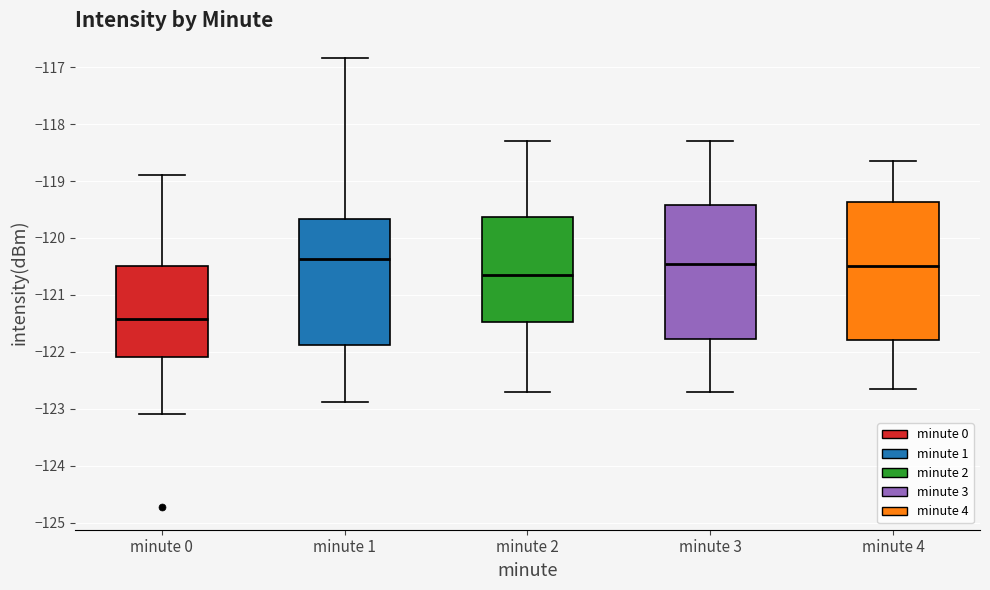

Reading left to right, read every box against the y-axis: the position of its median line, the range the box covers, and the ends of its whiskers. The values are not printed on the chart, so give them approximately, as read against the axis.

minute 0: median -121.4, box -122.1 to -120.5, whiskers -123.1 to -118.9
minute 1: median -120.4, box -121.9 to -119.7, whiskers -122.9 to -116.8
minute 2: median -120.6, box -121.5 to -119.6, whiskers -122.7 to -118.3
minute 3: median -120.4, box -121.8 to -119.4, whiskers -122.7 to -118.3
minute 4: median -120.5, box -121.8 to -119.4, whiskers -122.6 to -118.6